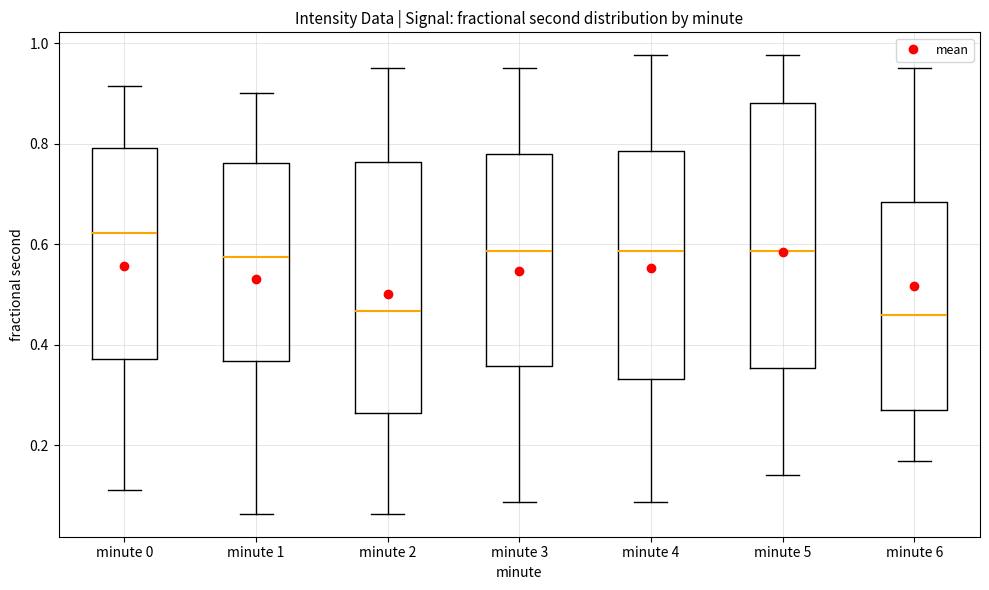

Where is the lower edge of the box for minute 2 on the y-axis? The values are not printed on the chart, so give them approximately, as read against the axis.

0.26